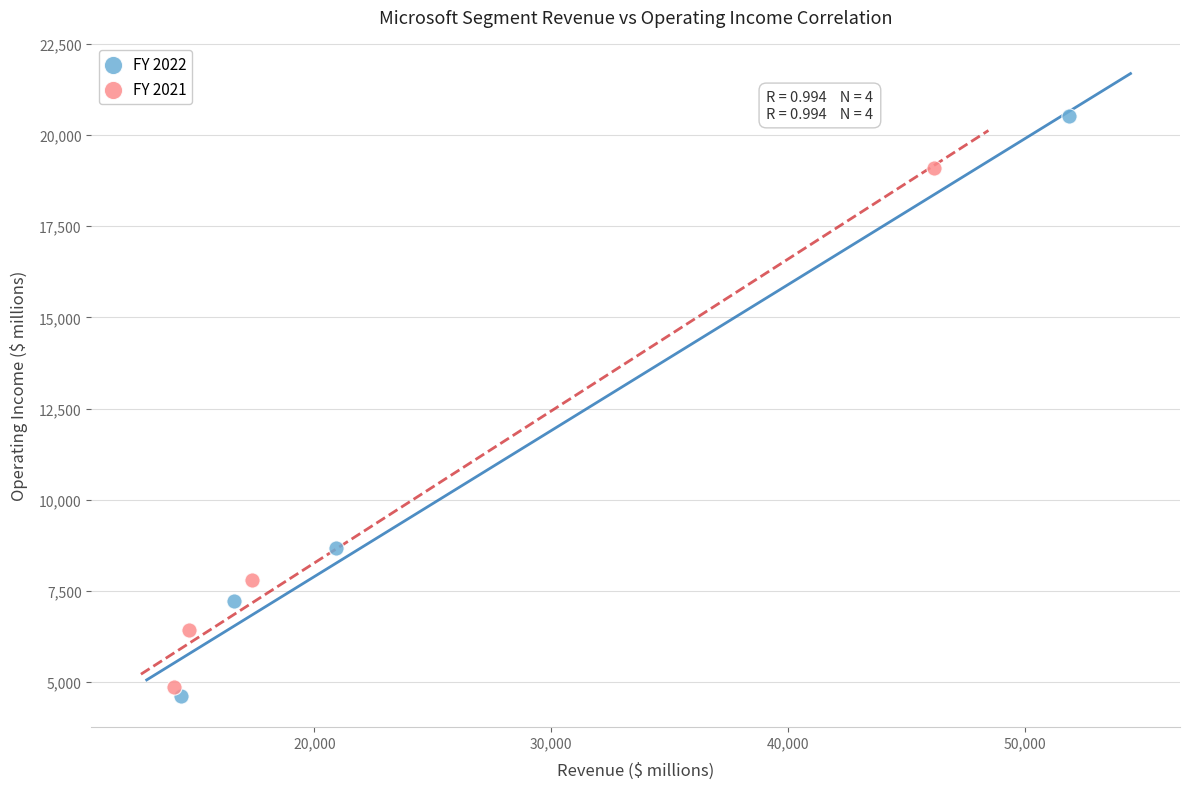

What are all the series names shown in the legend?

FY 2022, FY 2021